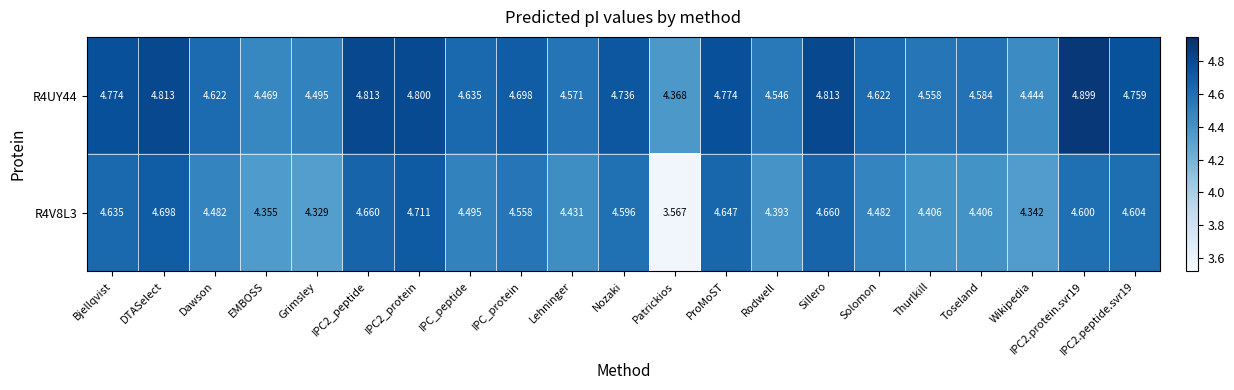

At which category does the chart reach its minimum across all series?

Patrickios